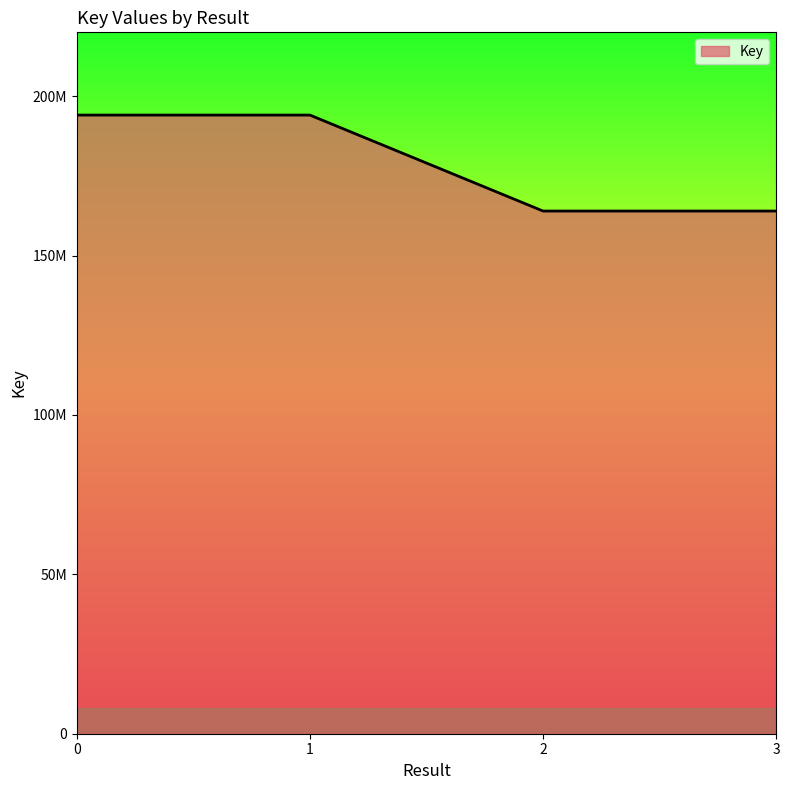

What is the smallest value displayed?

163943269